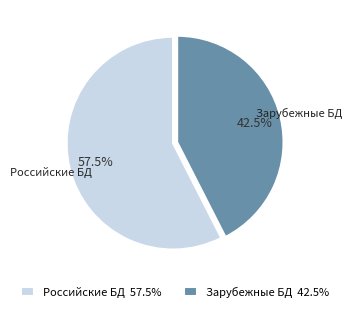

Which has a higher value, Российские БД 57.5% or Зарубежные БД 42.5%?

Российские БД 57.5%